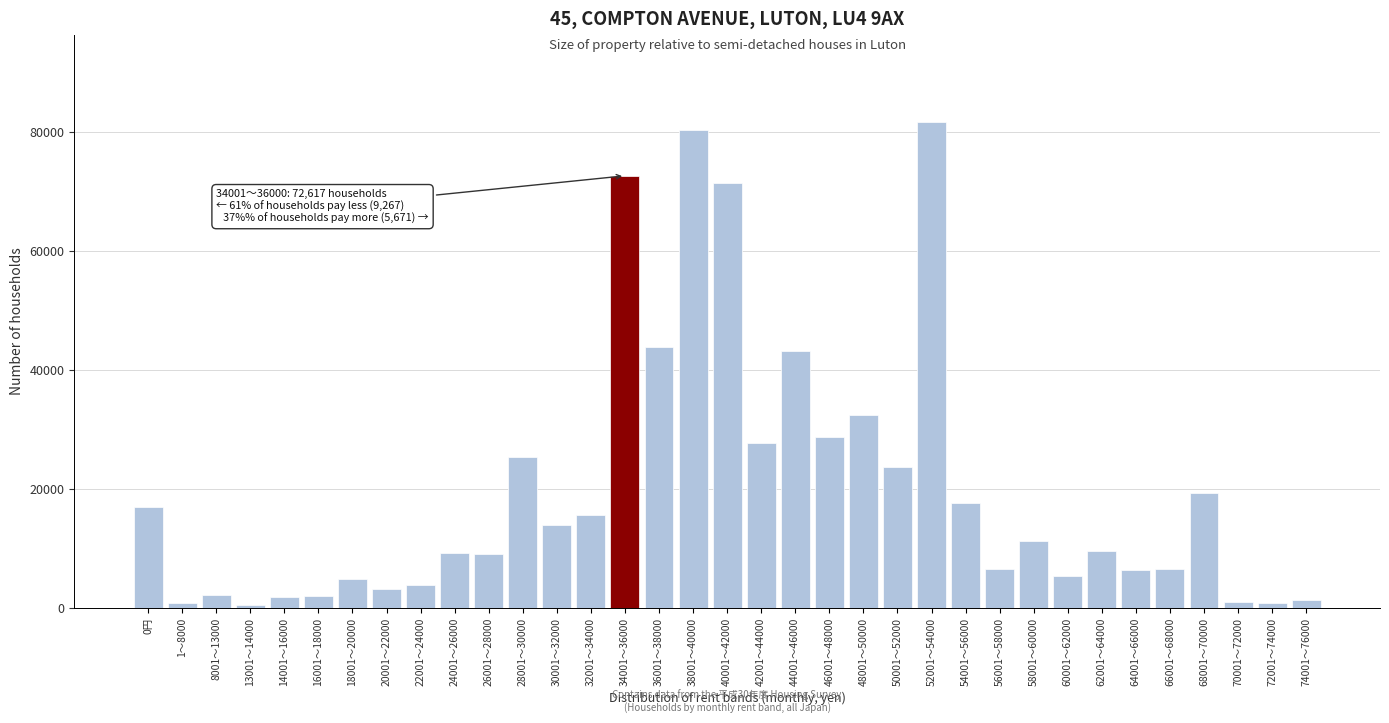

What is the difference between the second highest and second lowest values?

79571